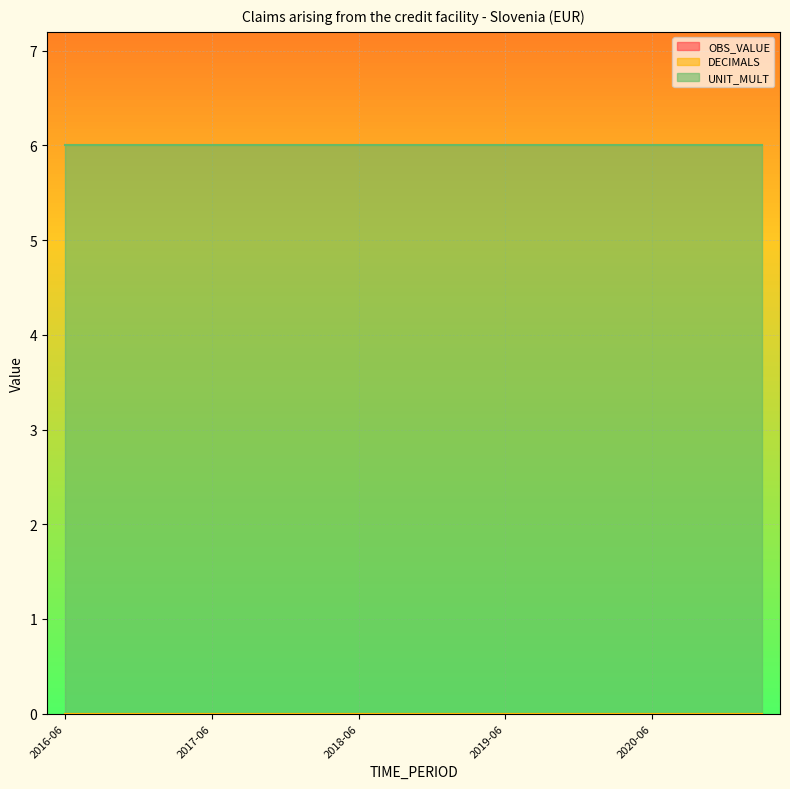

Is the value of DECIMALS at 2020-09 greater than the value of OBS_VALUE at 2018-03?

No